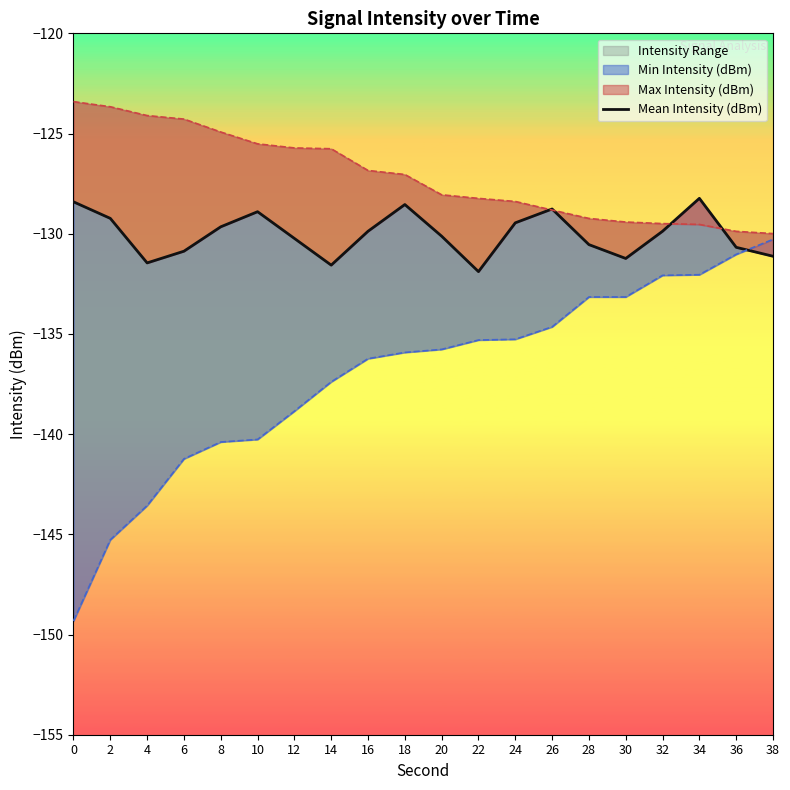

List the labels in order of value, largest first.

34, 0, 18, 26, 10, 2, 24, 8, 16, 32, 20, 12, 28, 36, 6, 38, 30, 4, 14, 22